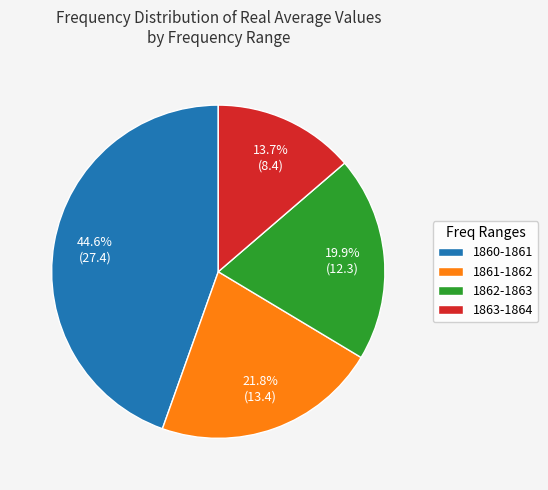

Is 1863-1864 the majority of the pie?

No